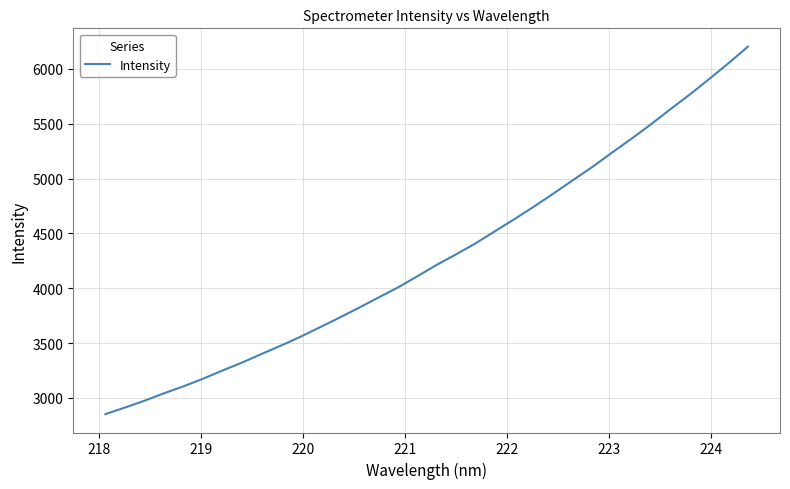

What is the maximum value shown in the chart?

6202.8